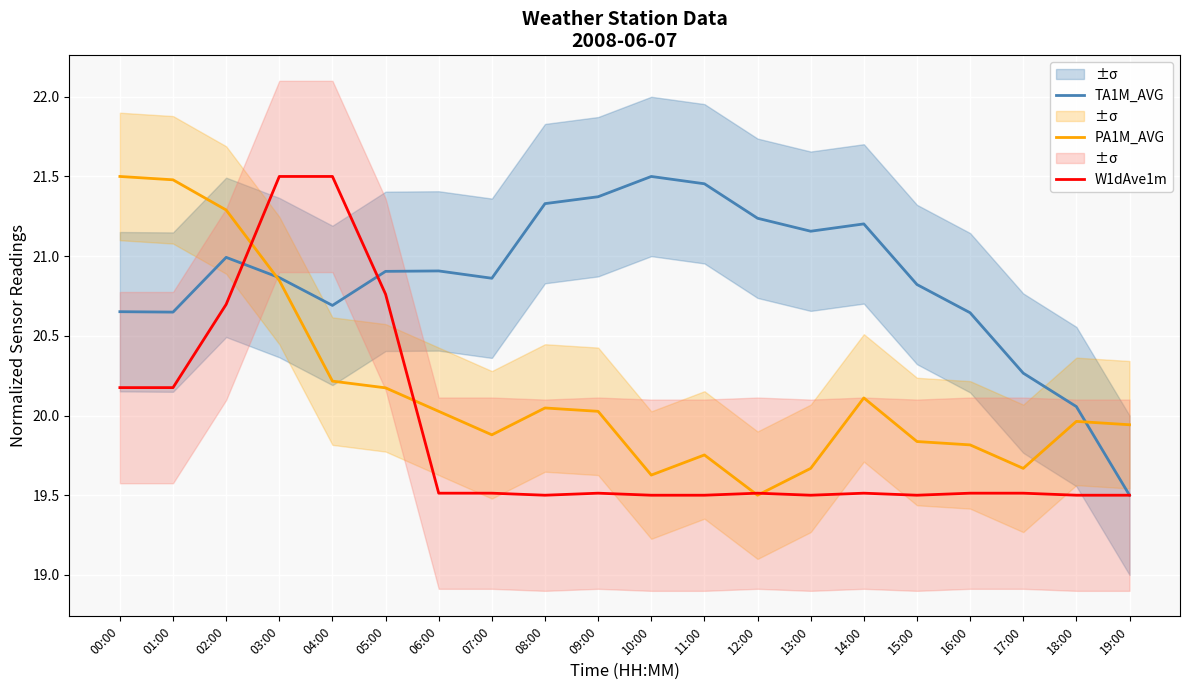

What are all the series names shown in the legend?

TA1M_AVG, PA1M_AVG, W1dAve1m